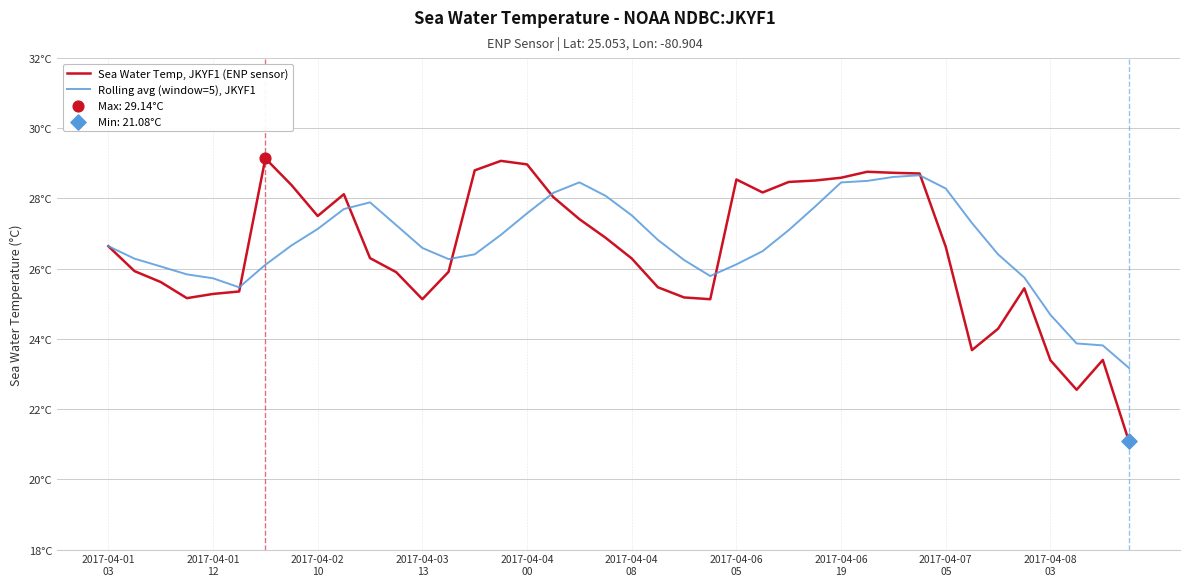

Which series has the largest total across all categories?

Rolling avg (window=5), JKYF1